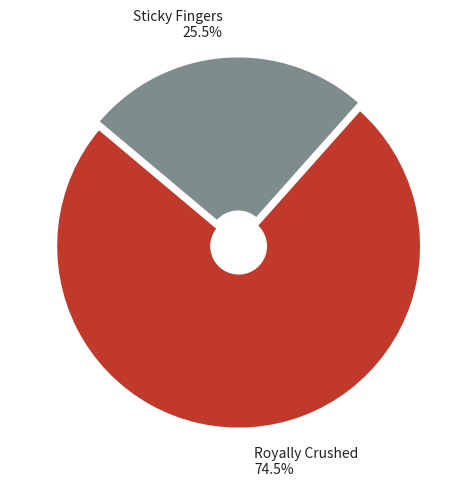

True or false: Sticky Fingers accounts for 36% of the total.

False